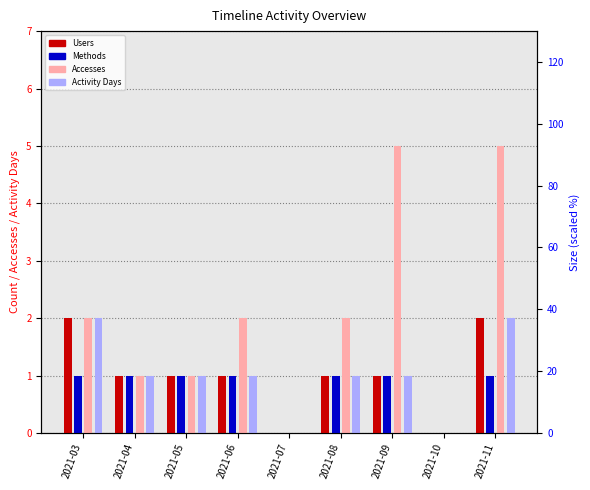

Where is Activity Days nearest to the value 1?

2021-04